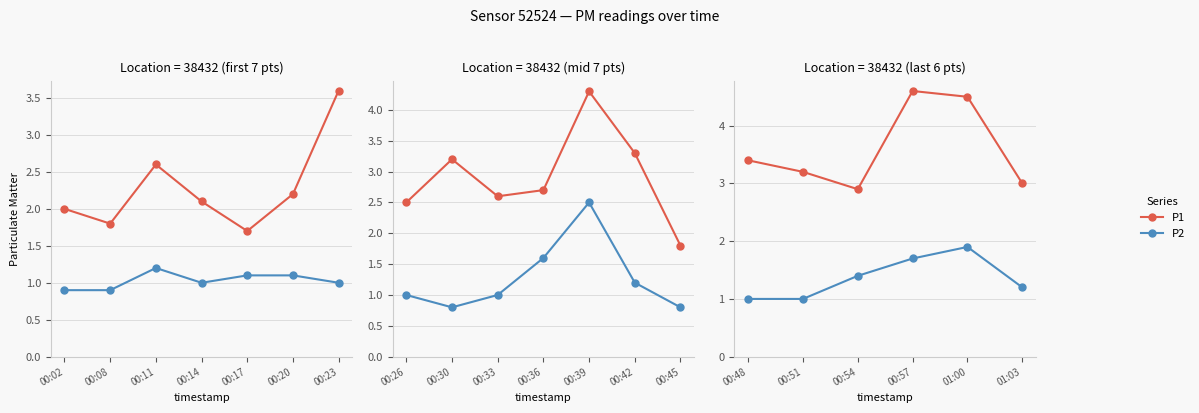

Does the chart have visible grid lines?

Yes